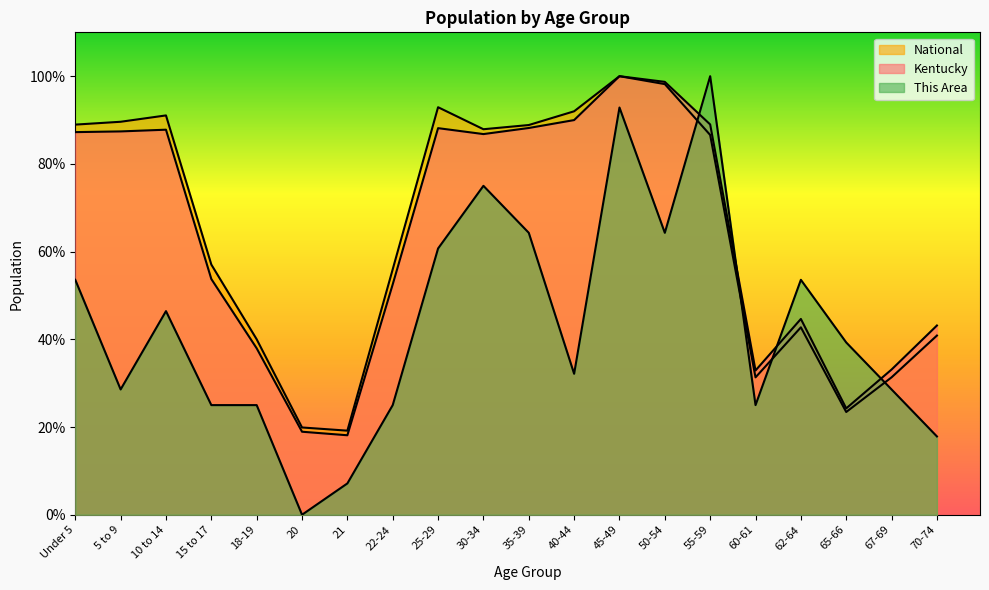

What are all the series names shown in the legend?

Kentucky, National, This Area